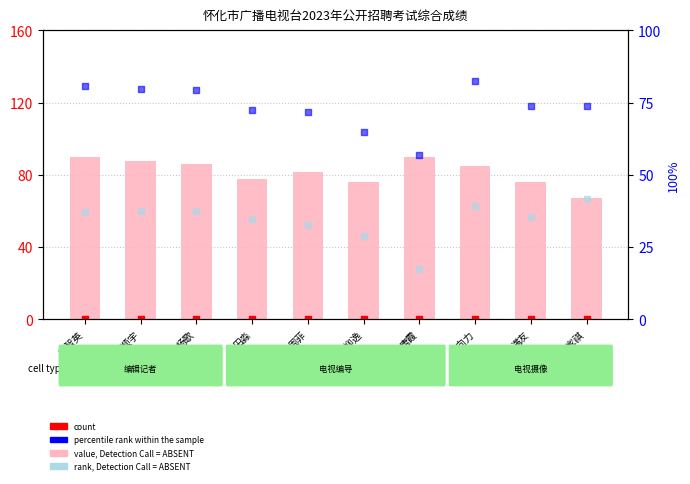

Which series reaches the maximum Y coordinate?

value, Detection Call = ABSENT